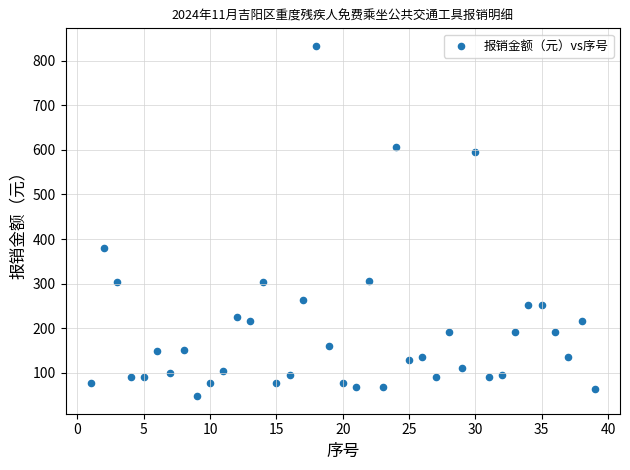

What Y value in the scatter plot is closest to 440?

380